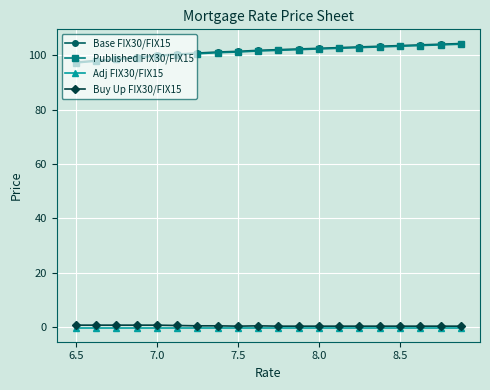

At how many categories does at least one series exceed 58?

20